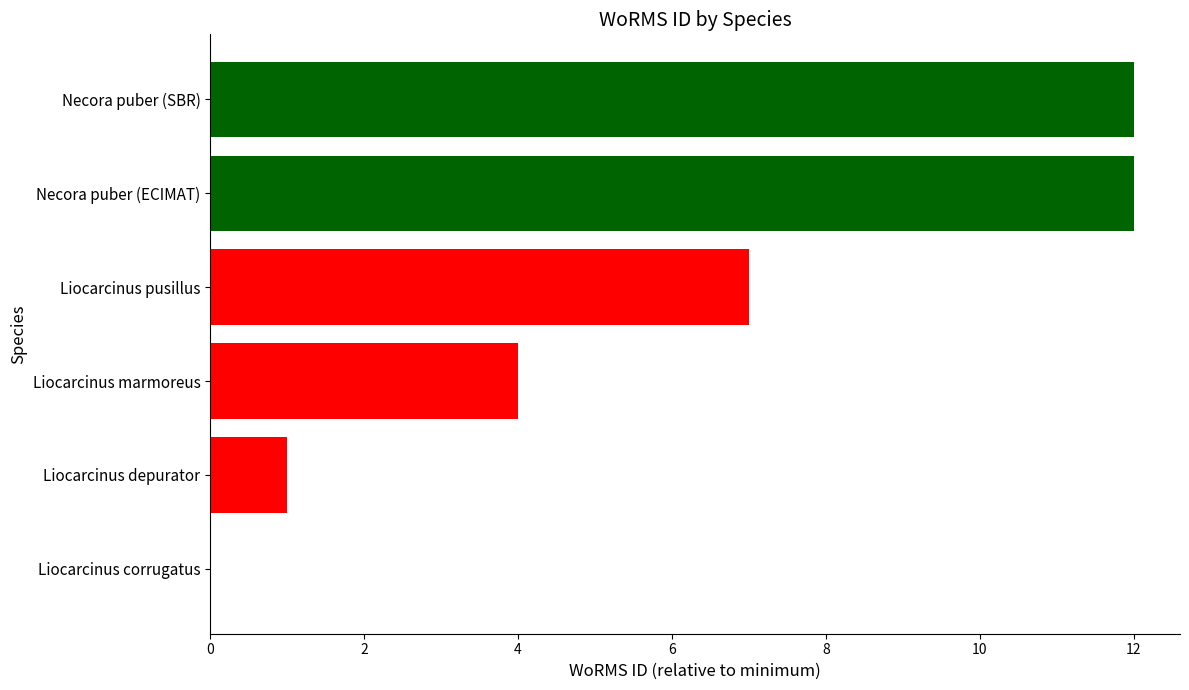

Is it true that the value at Necora puber (SBR) is 12?

True